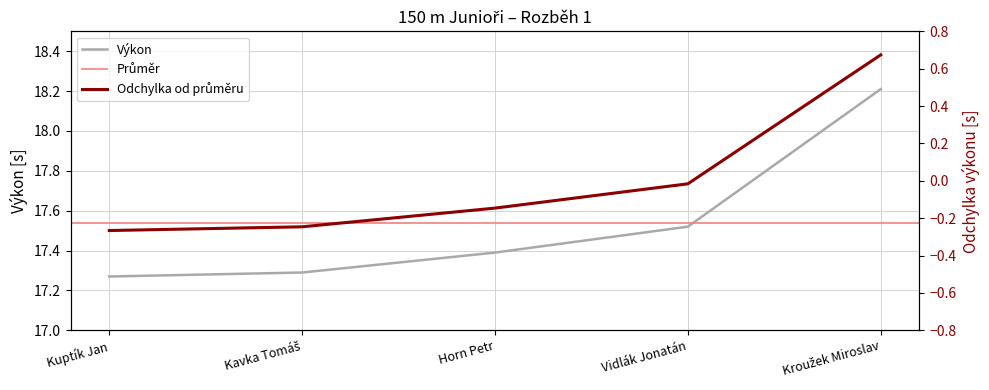

True or false: the data shows 17.3 at Kuptík Jan.

True